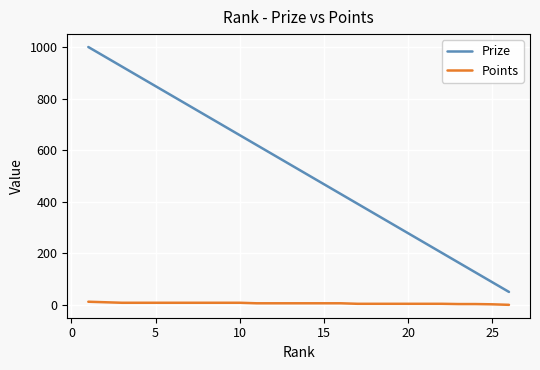

How many lines are shown in the chart?

2